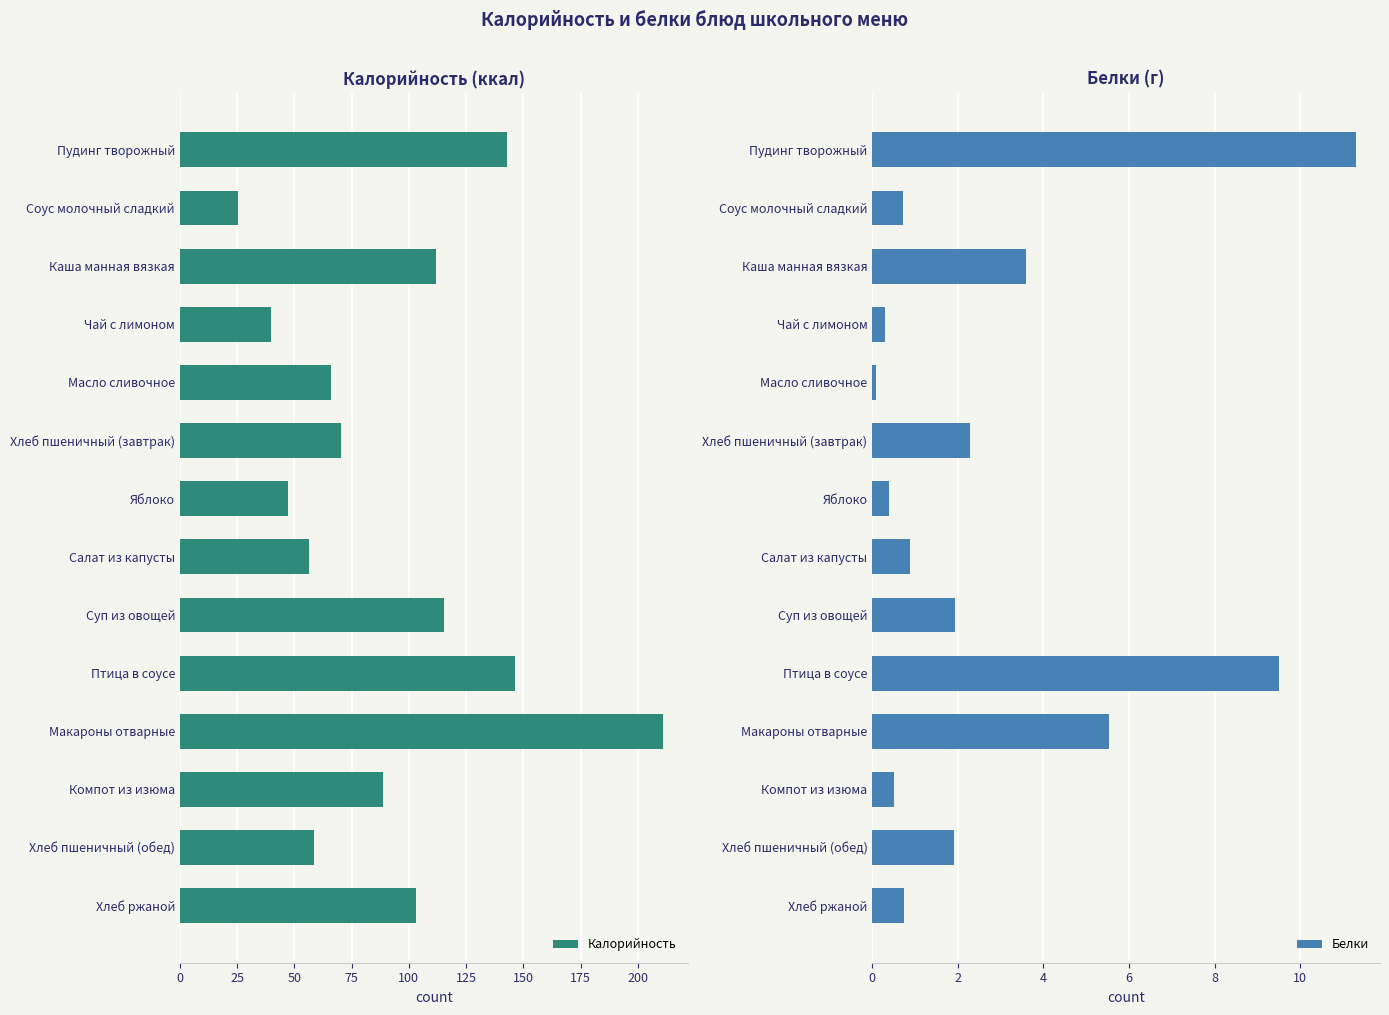

The value of Белки at Макароны отварные is 5.5. True or false?

True